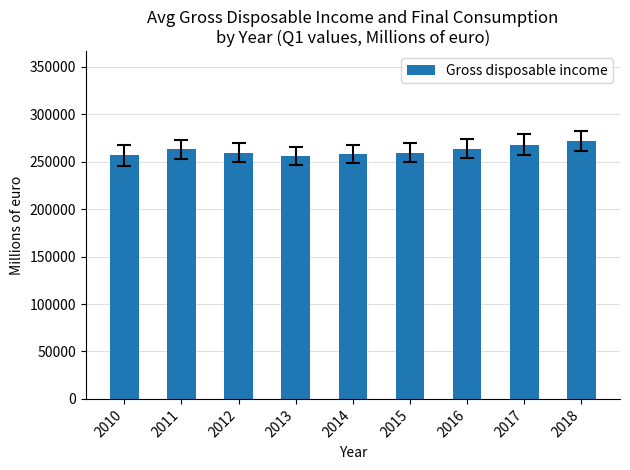

Count the number of data series in this chart.

1